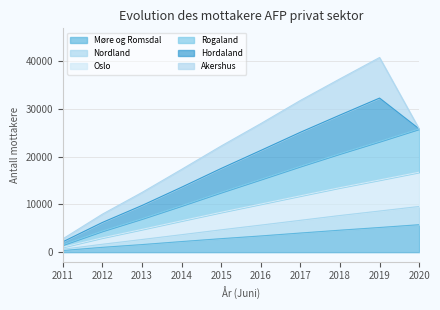

The Møre og Romsdal series shows 2223 at 2014. True or false?

True